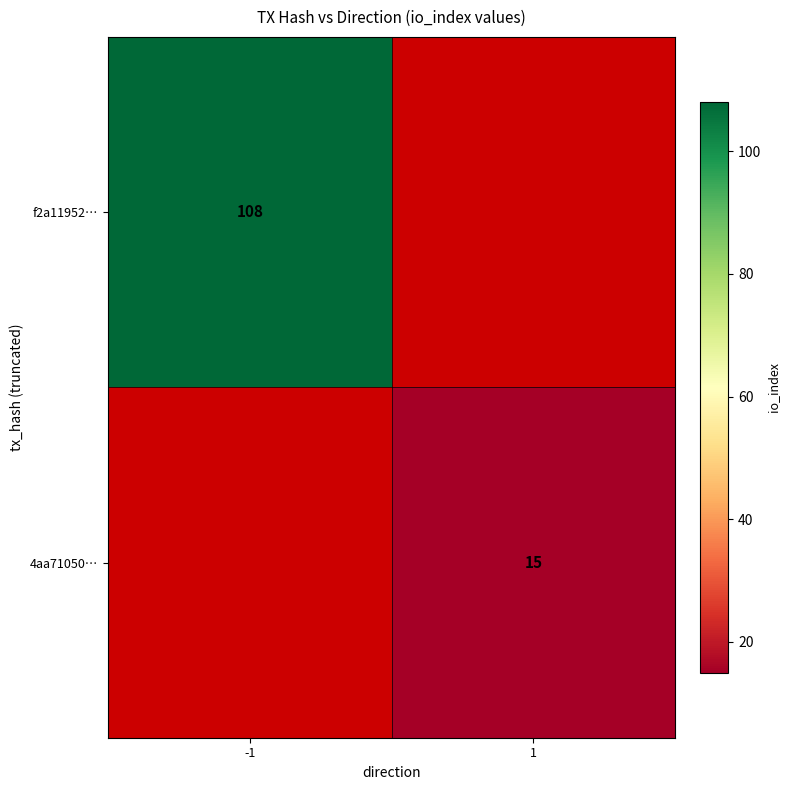

True or false: 4aa71050… has a value of 15 at 1.

True